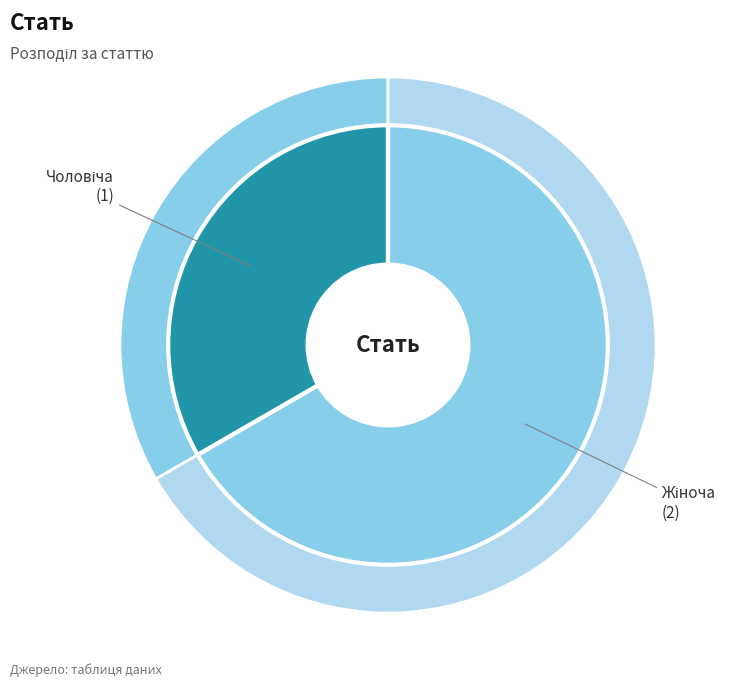

The Чоловіча slice represents 39% of the pie. True or false?

False